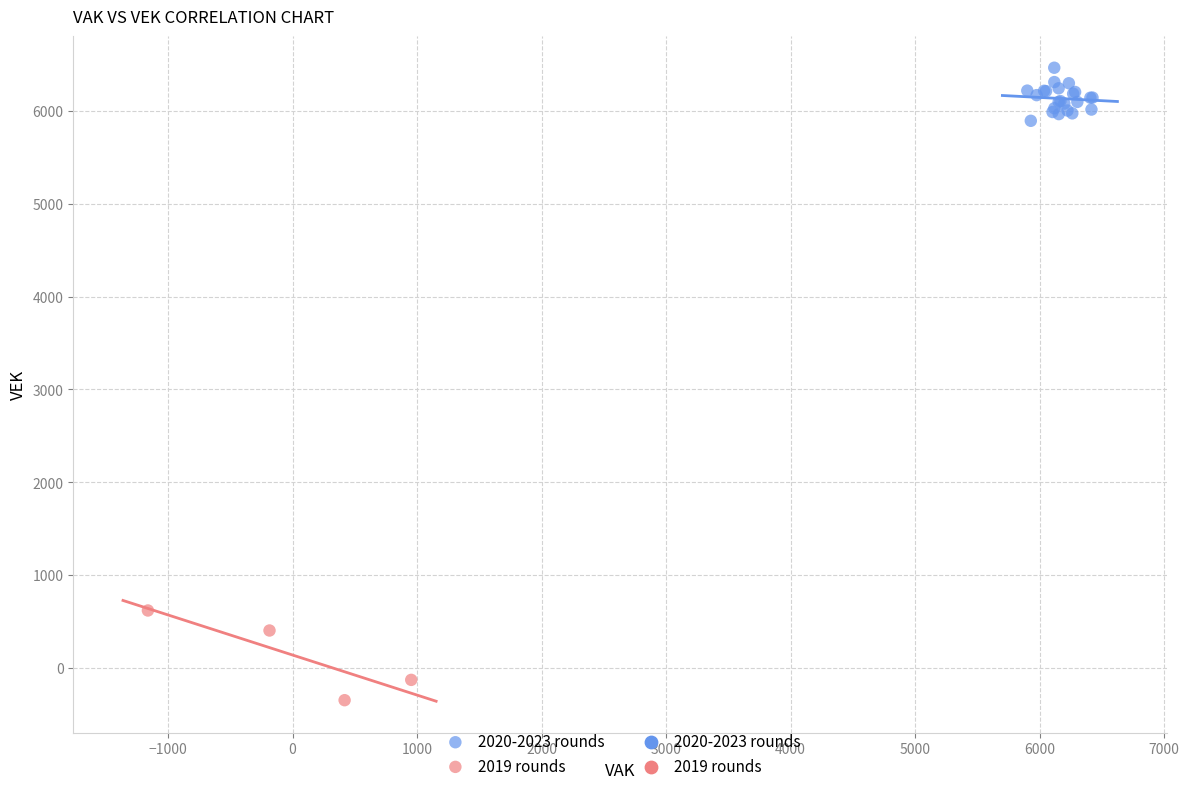

Which series reaches the maximum Y coordinate?

2020-2023 rounds